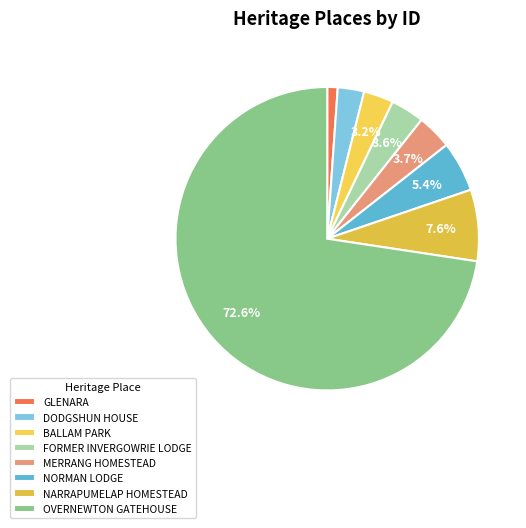

To the nearest percent, what is the difference between the largest and smallest slice percentages?

72%